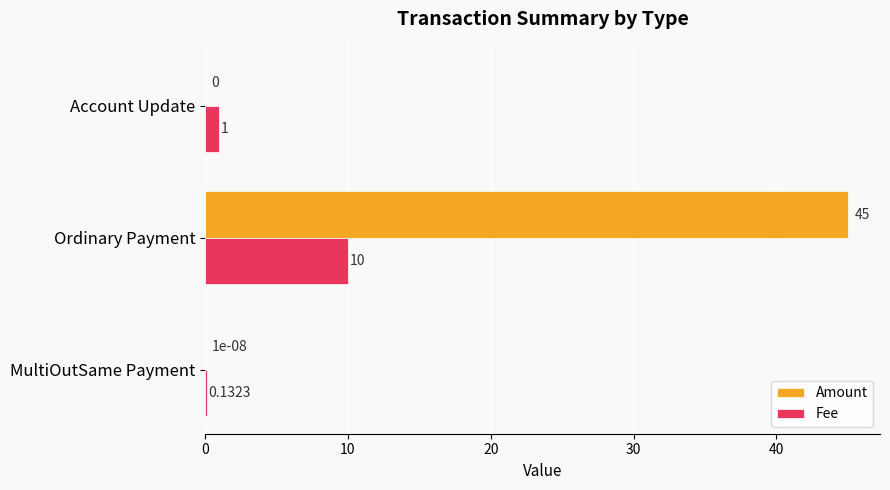

Between MultiOutSame Payment and Account Update, which series saw the biggest shift?

Fee